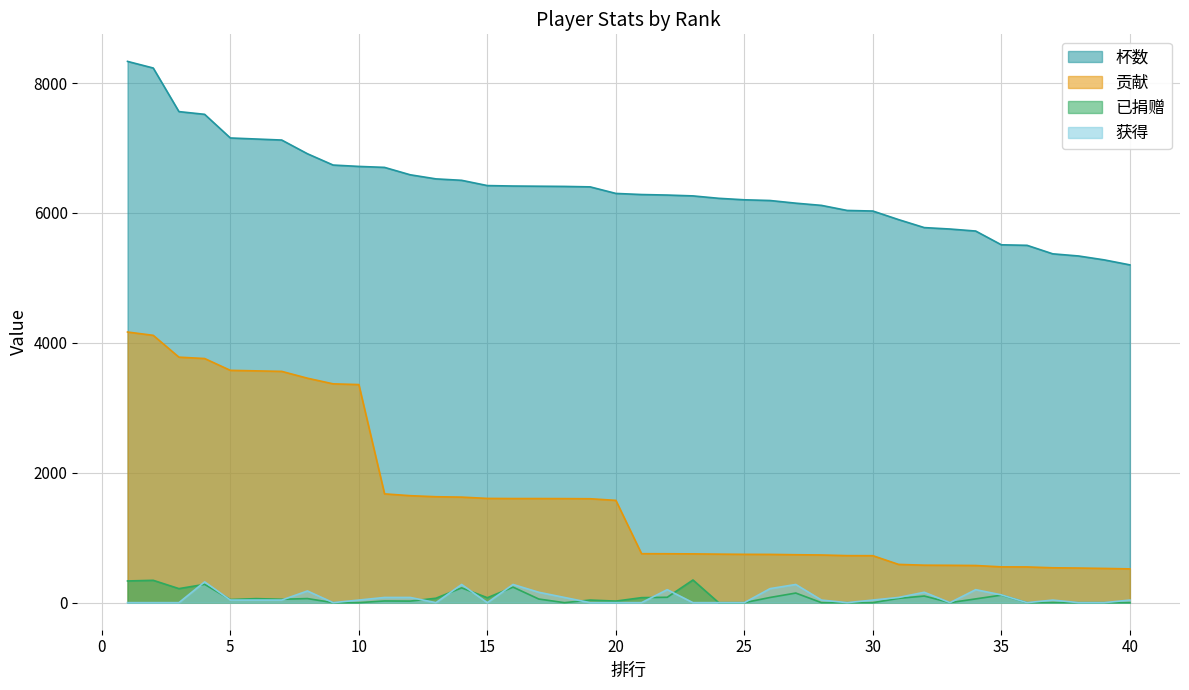

List the labels in order of 杯数 value, smallest first.

40, 39, 38, 37, 36, 35, 34, 33, 32, 31, 30, 29, 28, 27, 26, 25, 24, 23, 22, 21, 20, 19, 18, 17, 16, 15, 14, 13, 12, 11, 10, 9, 8, 7, 6, 5, 4, 3, 2, 1